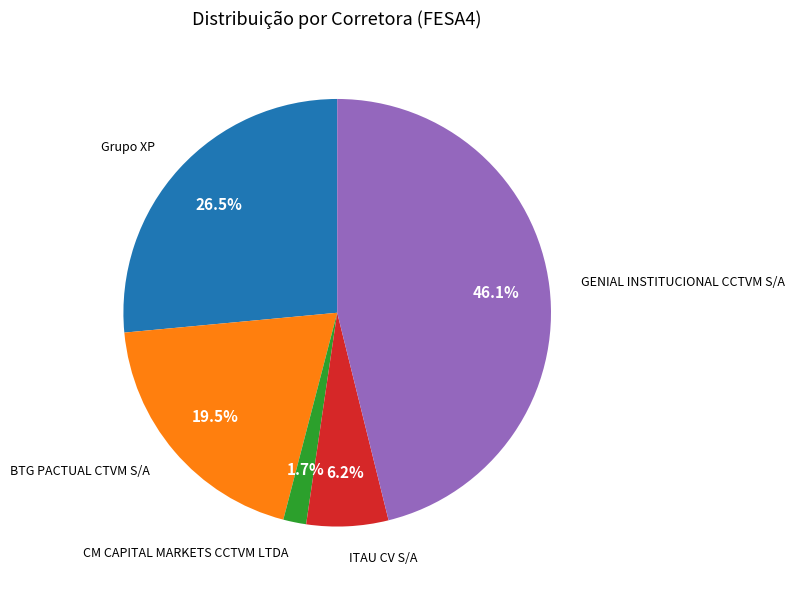

Is there a majority slice in this chart?

No